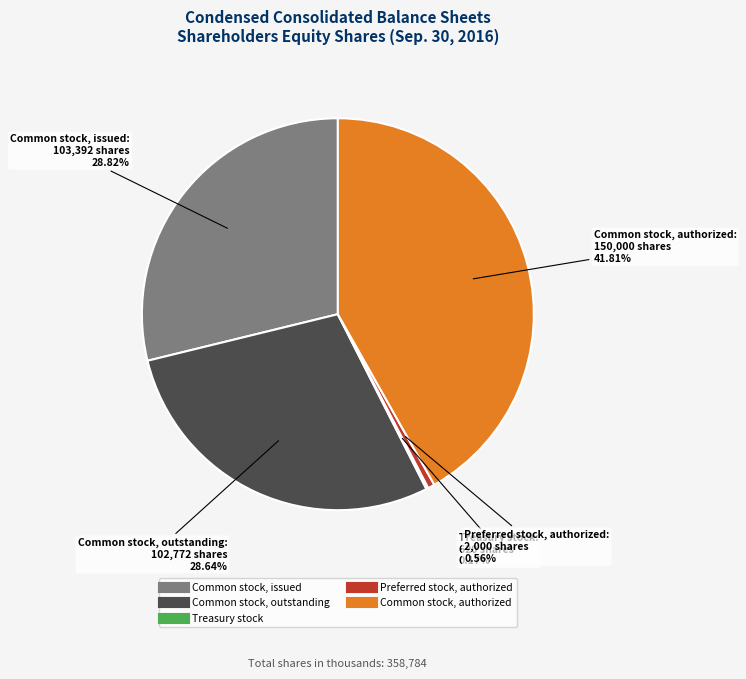

Is there any slice that represents more than half of the pie?

No